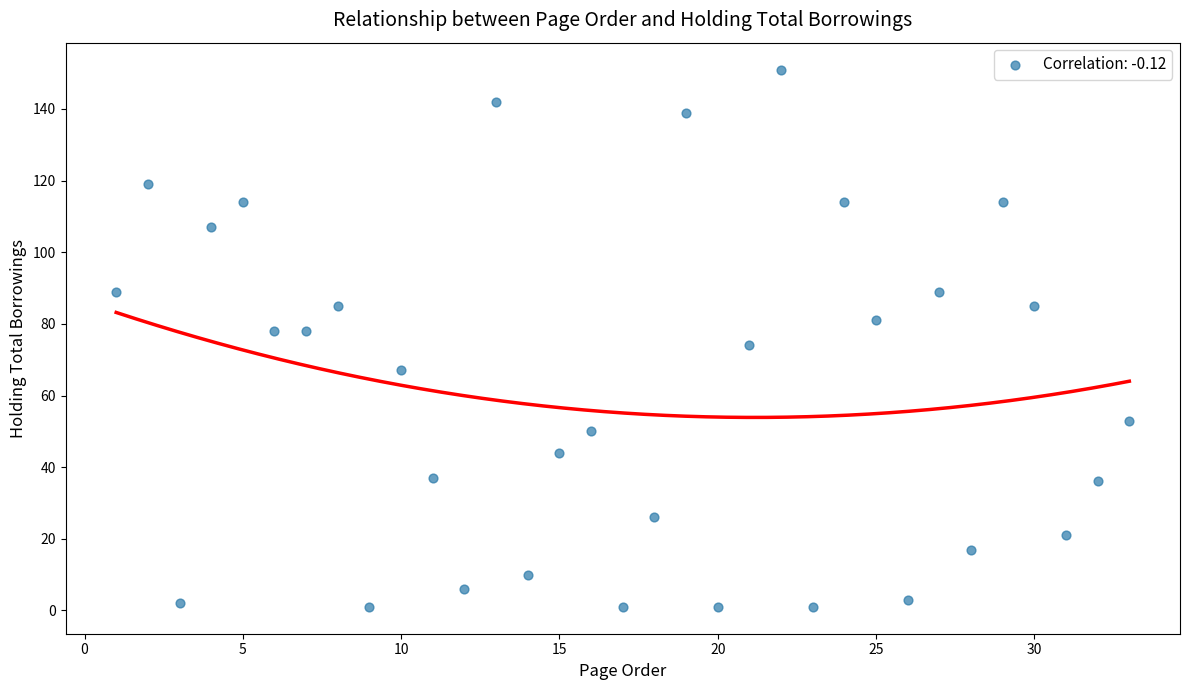

What is the range of Y values (max minus min)?

150